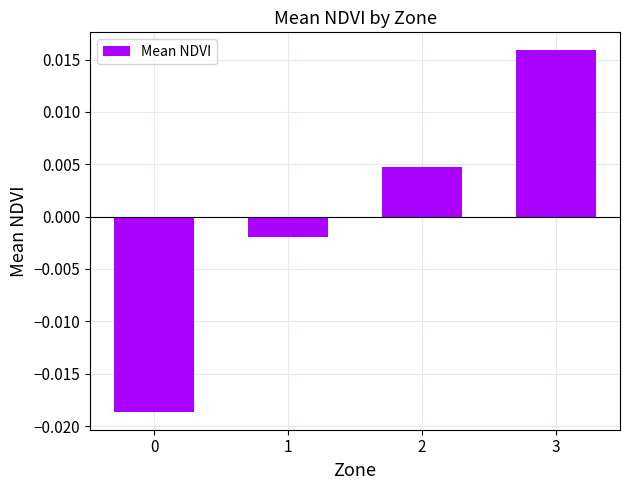

At which category does the chart reach its peak across all series?

3